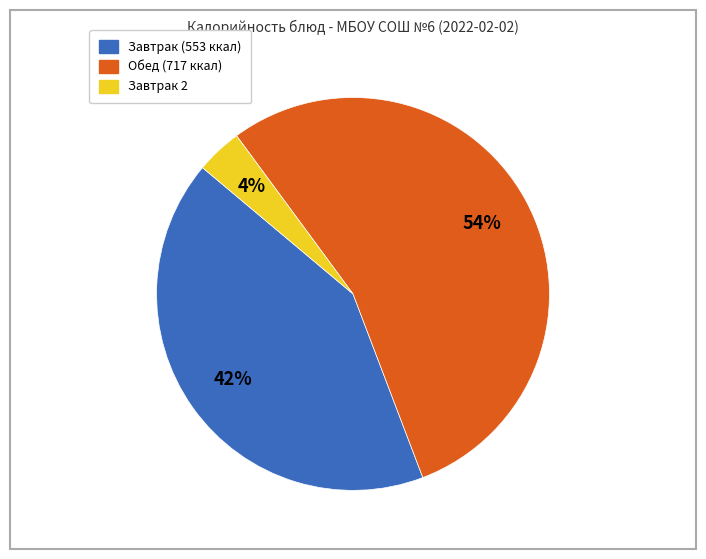

To the nearest percent, what is the average slice percentage?

33%